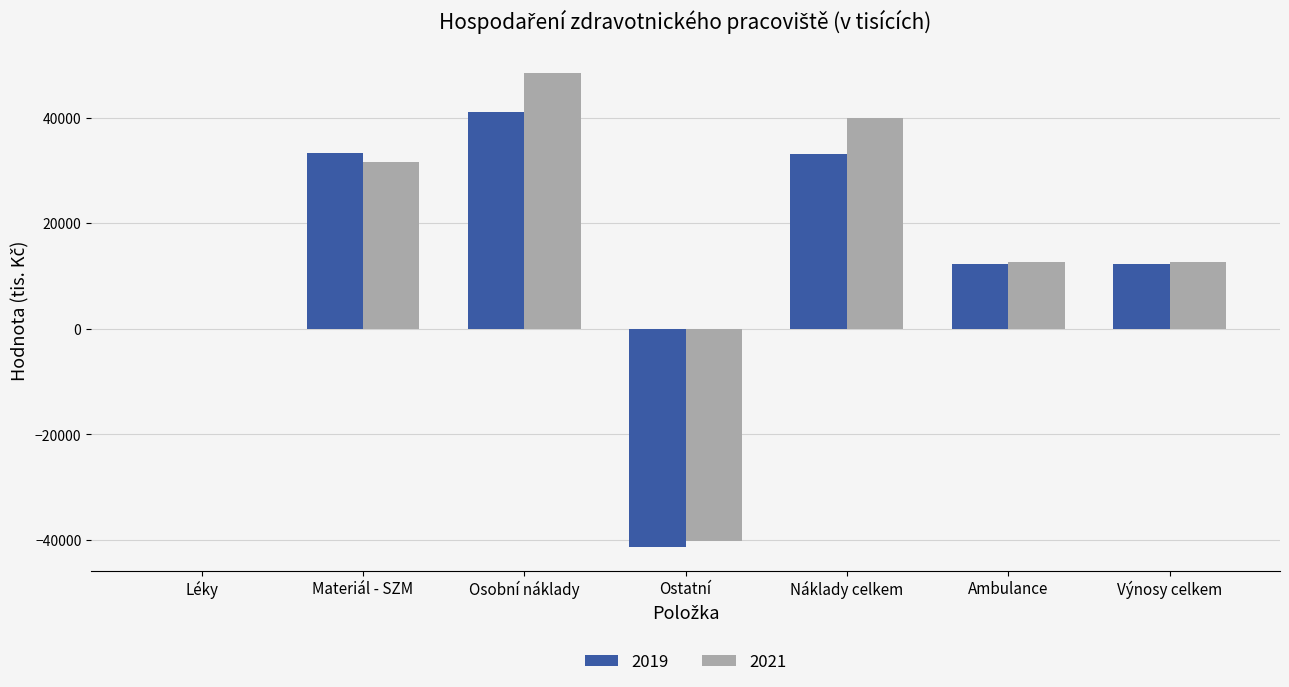

Between Materiál - SZM and Náklady celkem, which series saw the biggest shift?

2021